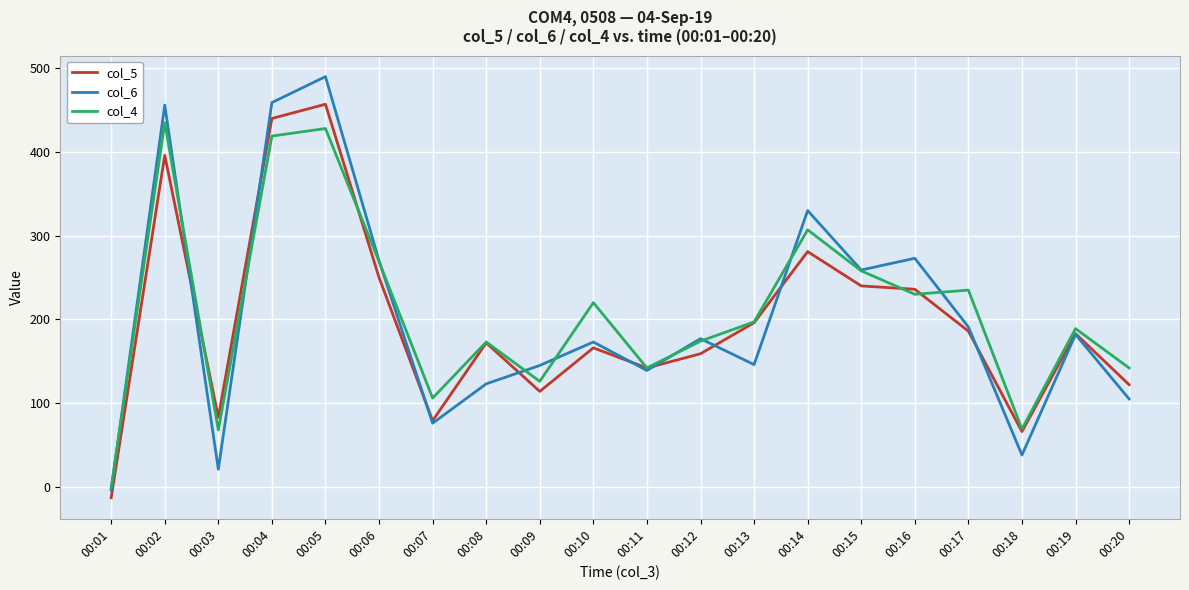

How many values in col_6 are above zero?

19